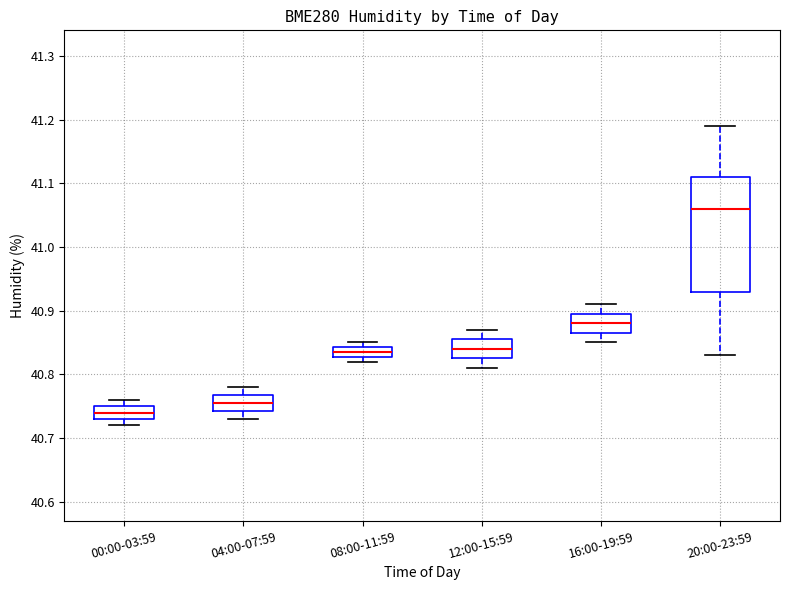

Comparing the boxes themselves (not the whiskers), which one is the tallest?

20:00-23:59